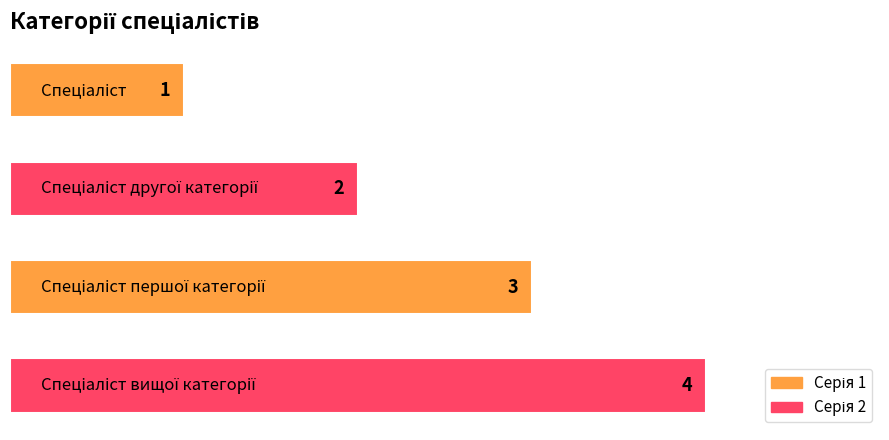

Count the values in the range 2 to 4.

3